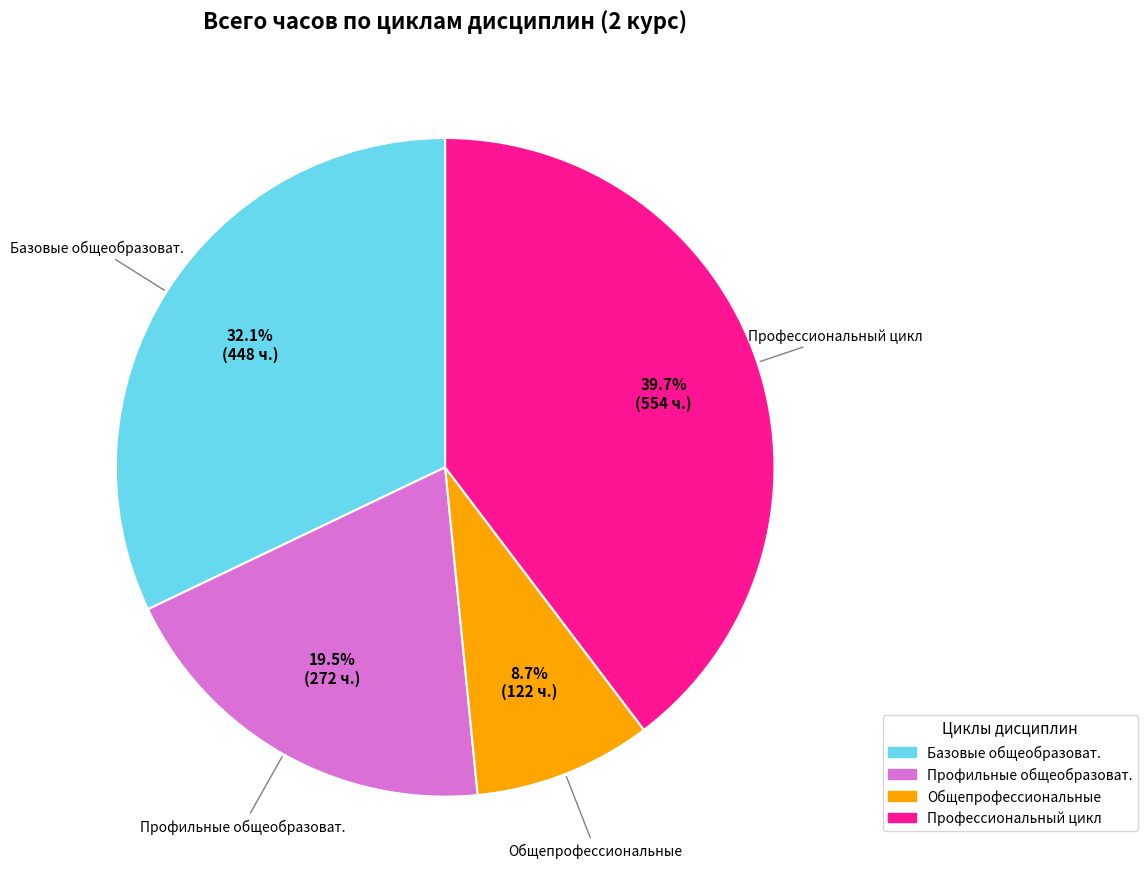

Is there any slice that represents more than half of the pie?

No